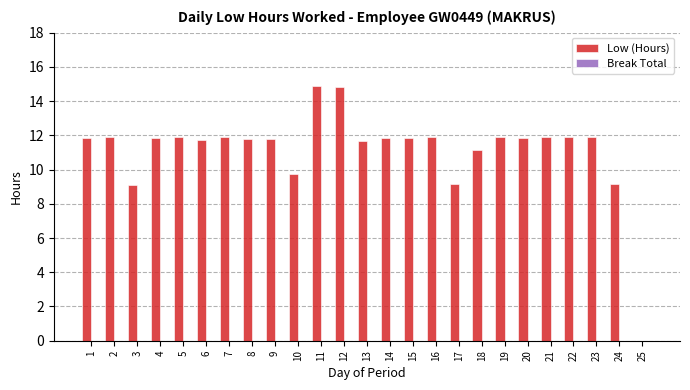

The chart shows a value of 11.2 at 18. True or false?

True